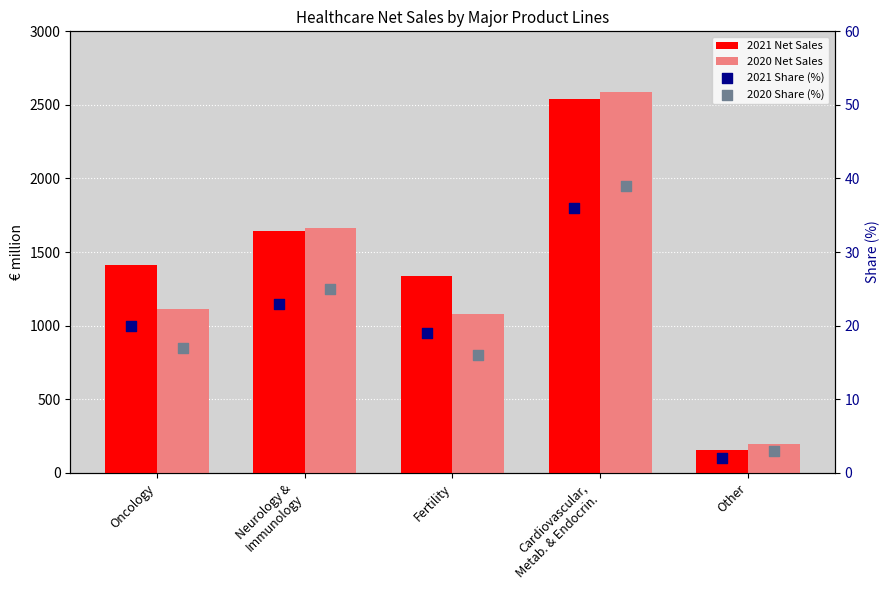

Which series reaches the minimum Y coordinate?

2021 Share (%)